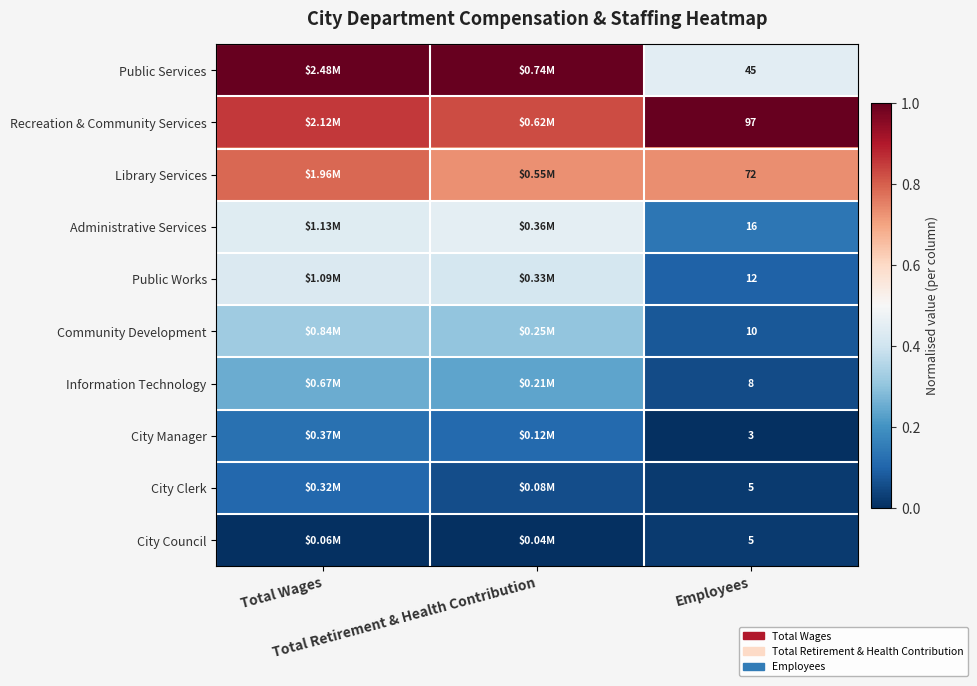

Which series has the largest total across all categories?

Recreation & Community Services